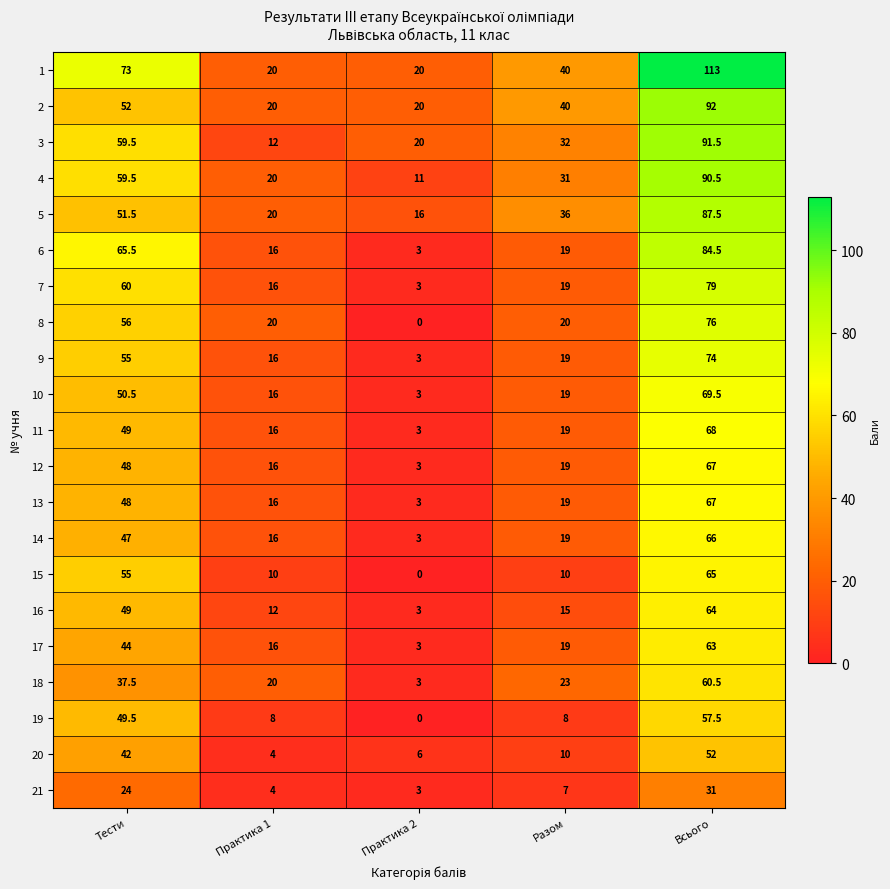

Is it true that 17 equals 3.0 at Практика 2?

True